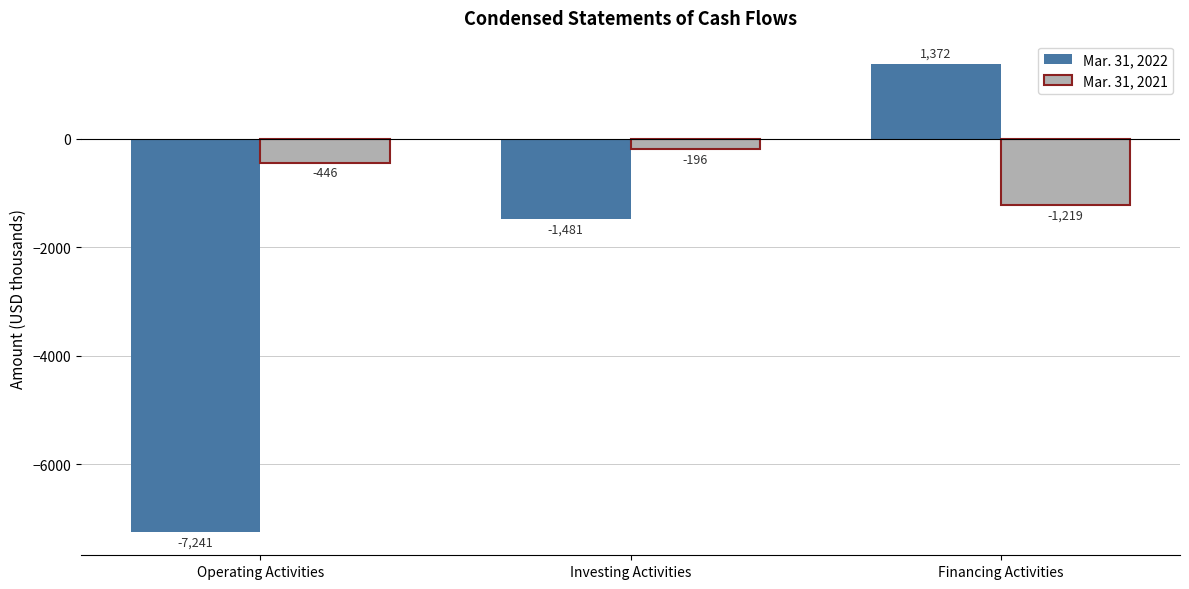

Between Operating Activities and Investing Activities, which series saw the biggest shift?

Mar. 31, 2022